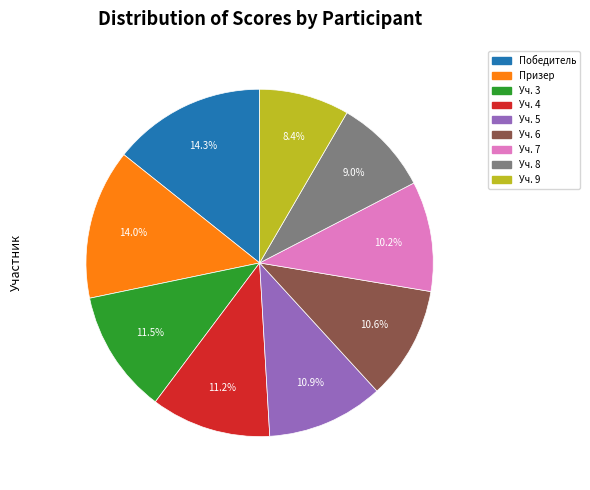

Which slice is the smallest?

Уч. 9